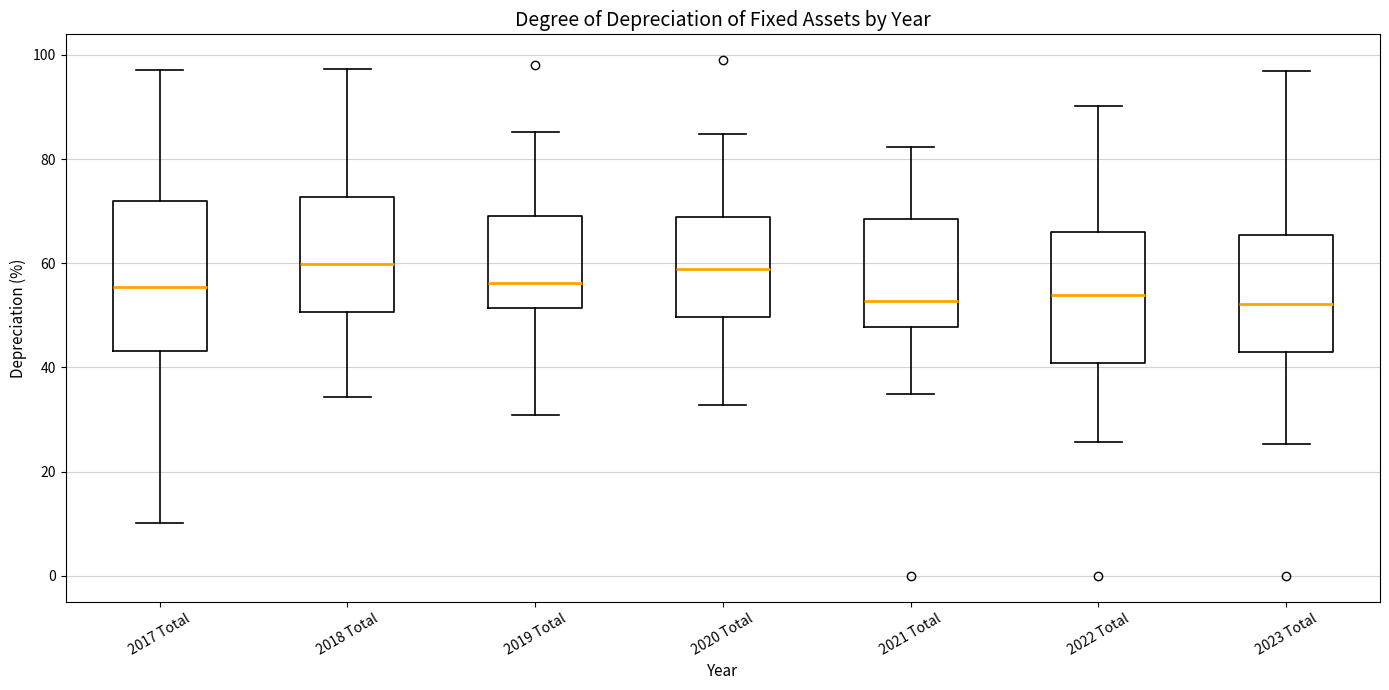

Reading left to right, transcribe this box plot: for each box, give where its median line is, the range the box spans, and where its two whiskers end, as read against the y-axis. The values are not printed on the chart, so give them approximately, as read against the axis.

2017 Total: median 56, box 44 to 72, whiskers 10 to 98
2018 Total: median 60, box 50 to 72, whiskers 34 to 98
2019 Total: median 56, box 52 to 70, whiskers 30 to 86
2020 Total: median 60, box 50 to 68, whiskers 32 to 84
2021 Total: median 52, box 48 to 68, whiskers 34 to 82
2022 Total: median 54, box 40 to 66, whiskers 26 to 90
2023 Total: median 52, box 44 to 66, whiskers 26 to 96